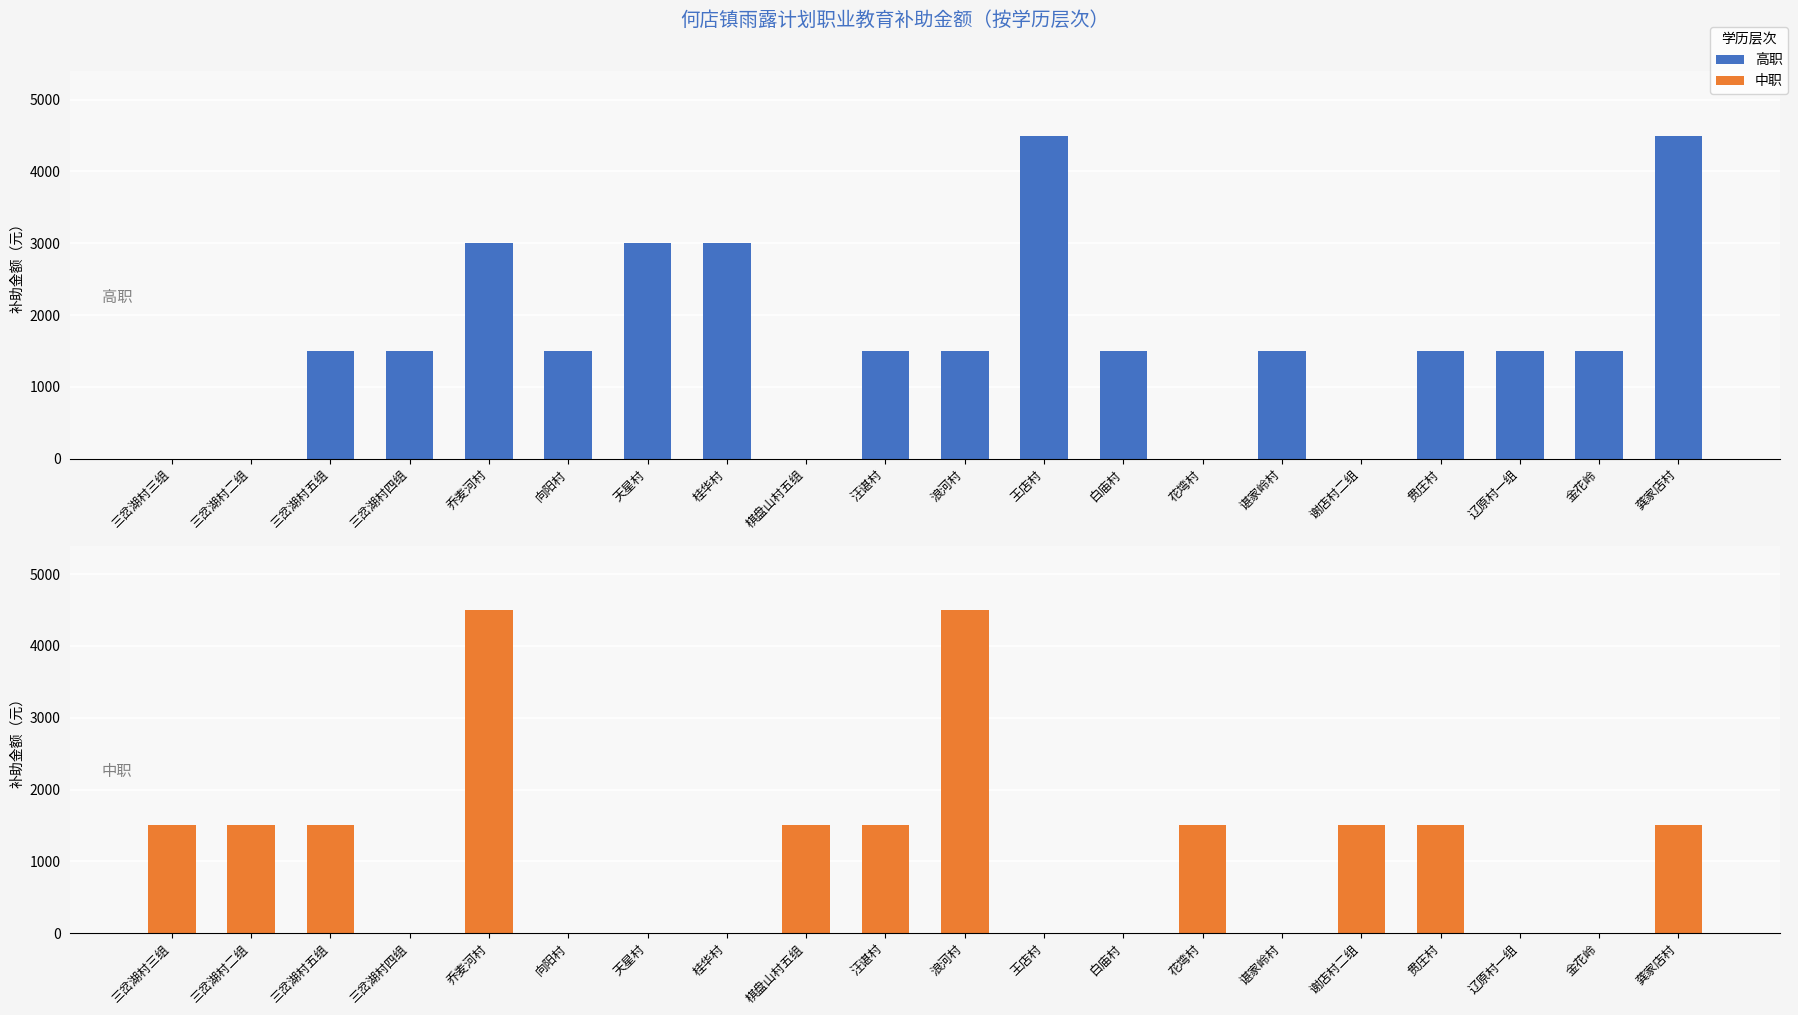

What are all the series names shown in the legend?

高职, 中职